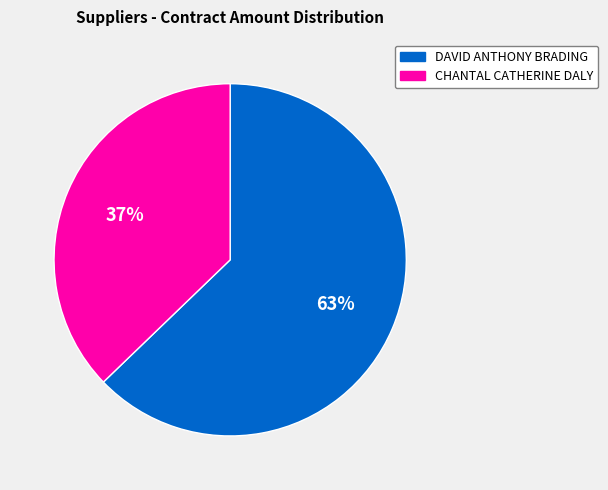

How many slices are in this pie chart?

2